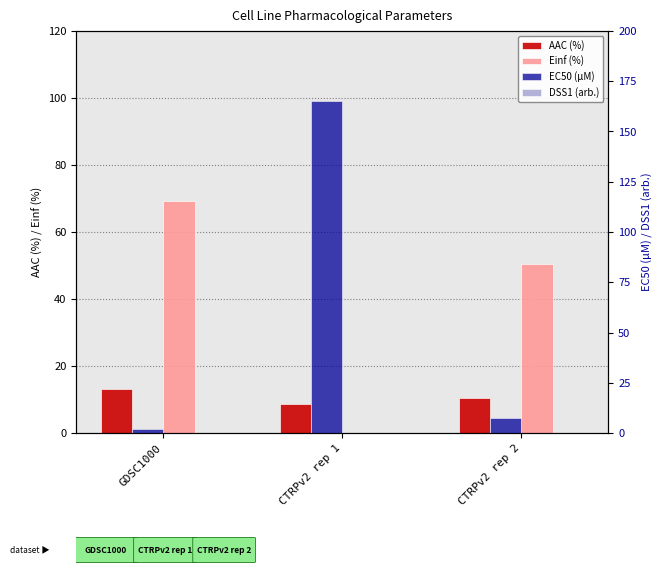

Reading left to right, extract all data points from this chart.

AAC (%): 13.2	8.6	10.5
Einf (%): 69.3	0.0	50.4
EC50 (µM): 1.8	165.0	7.4
DSS1 (arb.): 0.1	0.0	0.1